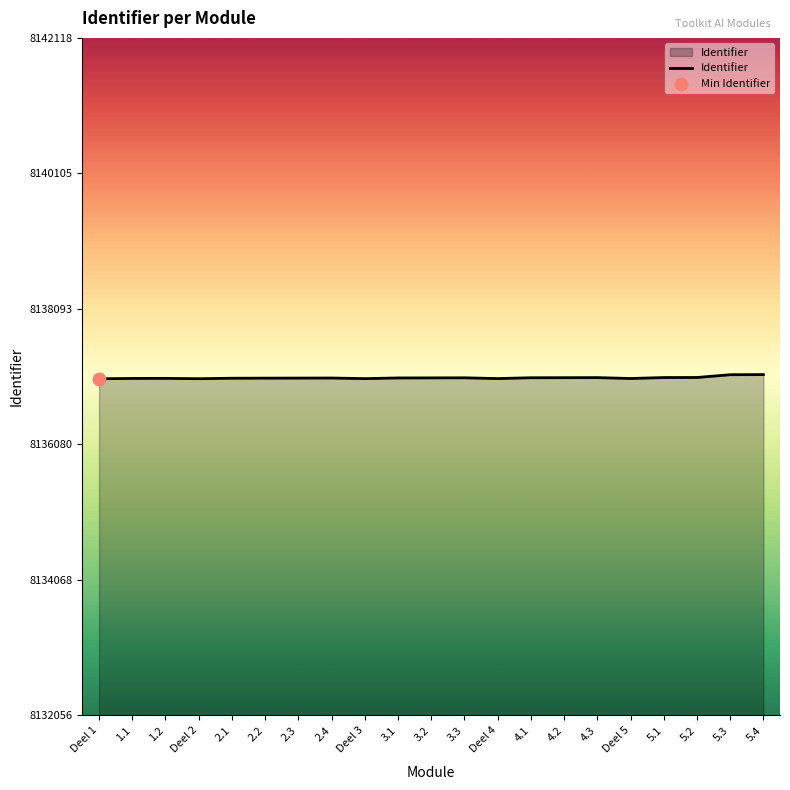

What is the ratio of the value at Deel 2 to the value at 5.1?

1.0